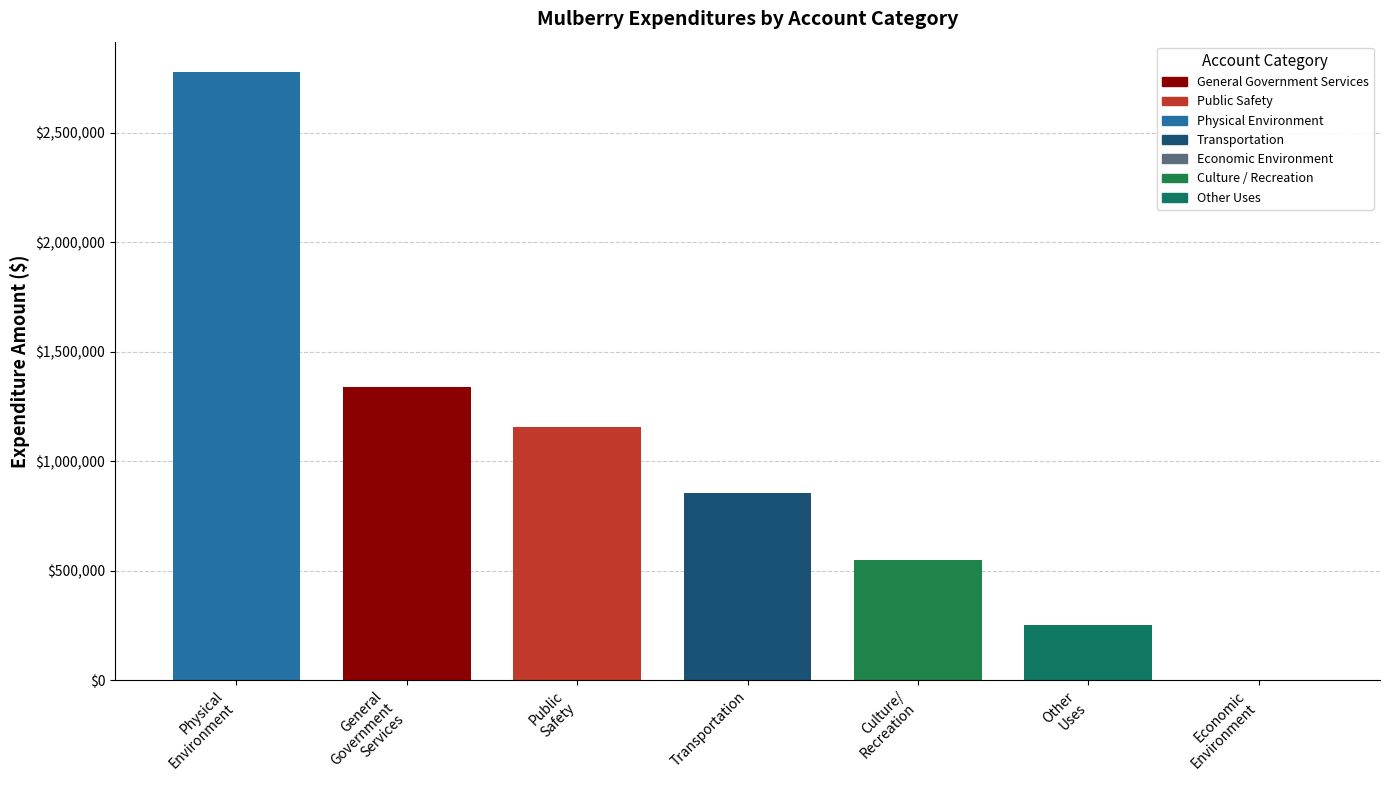

What is the value of the 4th bar from the left?

852617